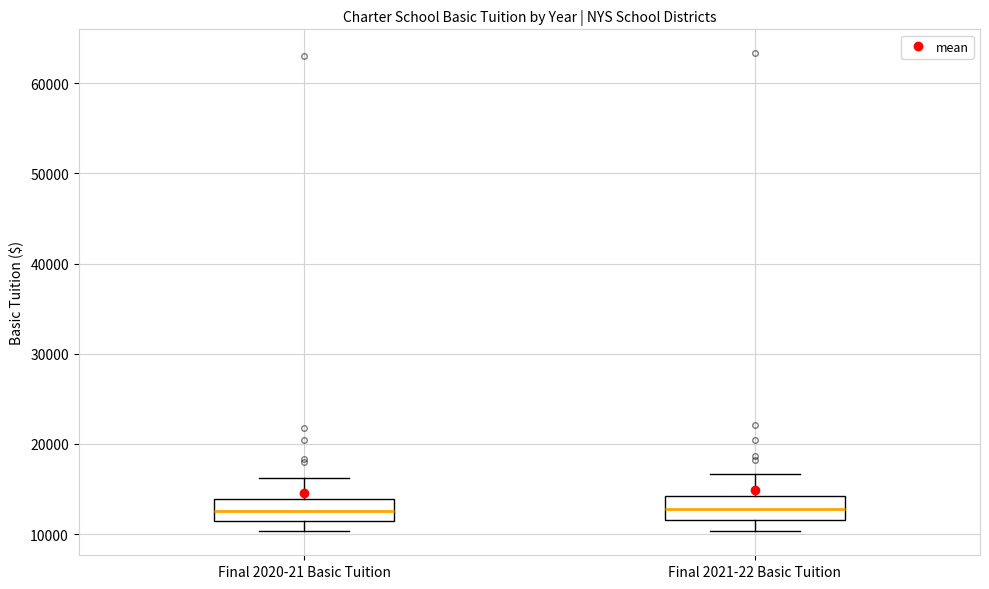

Where does the lower whisker of the box for Final 2020-21 Basic Tuition end on the y-axis? The values are not printed on the chart, so give them approximately, as read against the axis.

10000